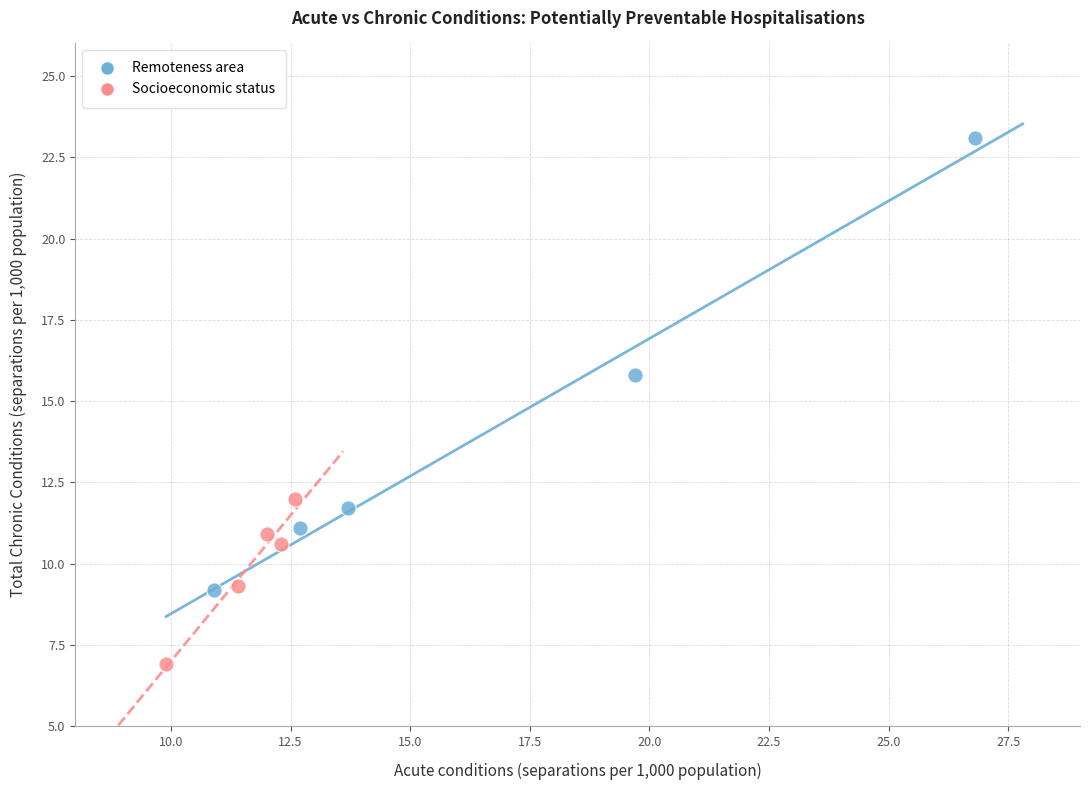

Which series contains the highest Y value?

Remoteness area